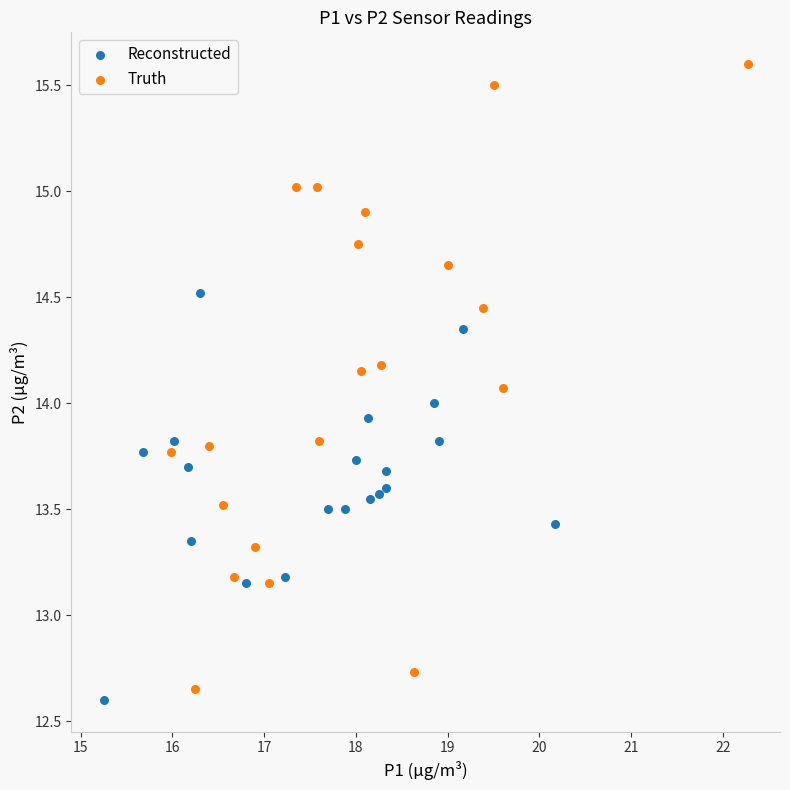

Which series has the largest Y range (max minus min)?

Truth